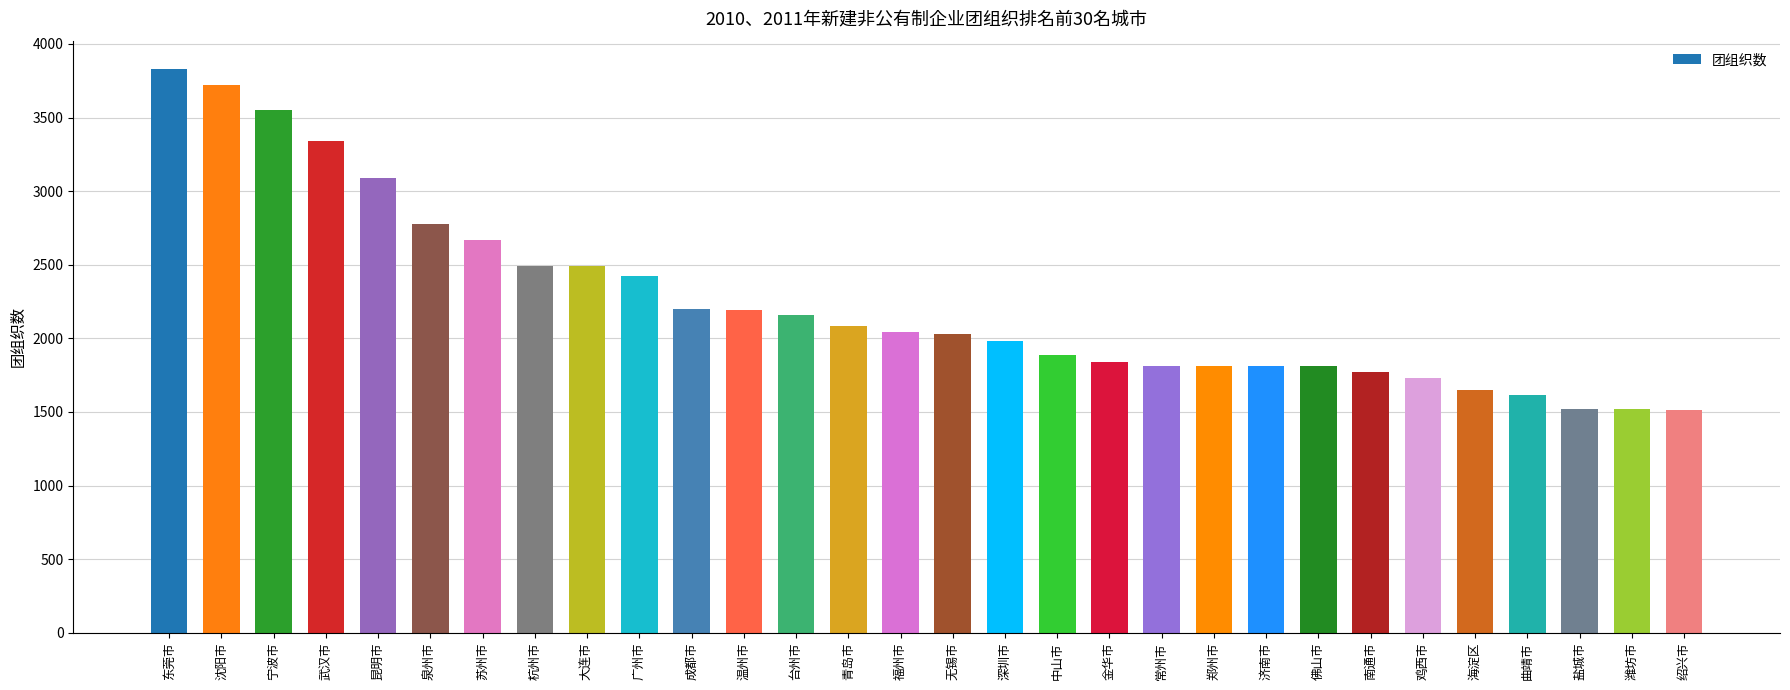

What is the label of the 22nd bar from the right?

大连市